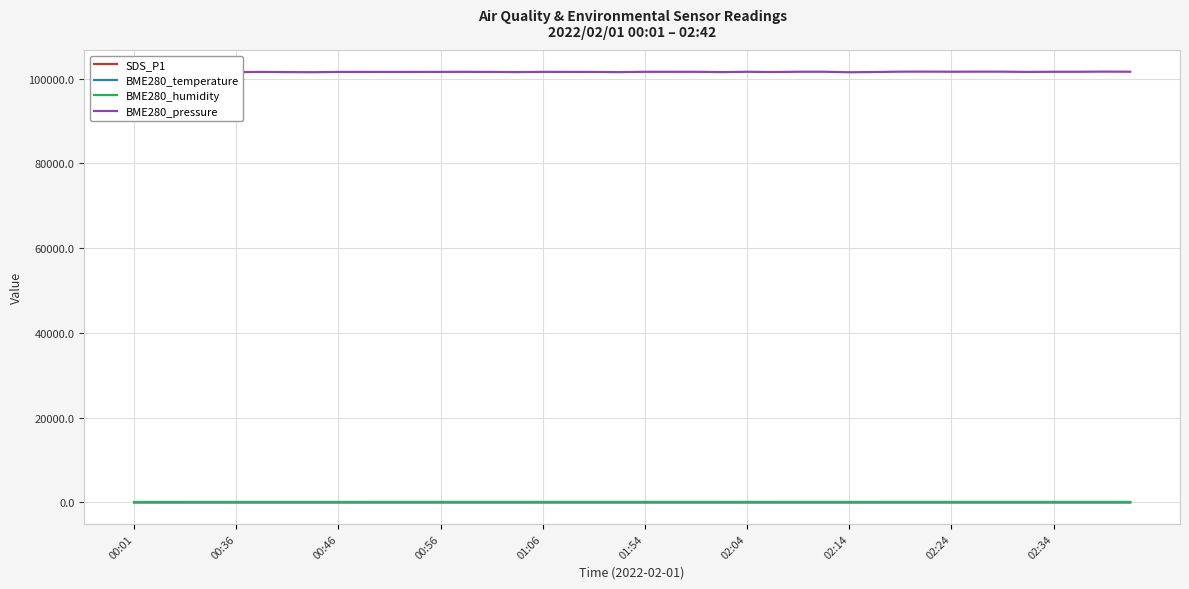

Is it true that BME280_humidity equals 157.9 at 34?

False